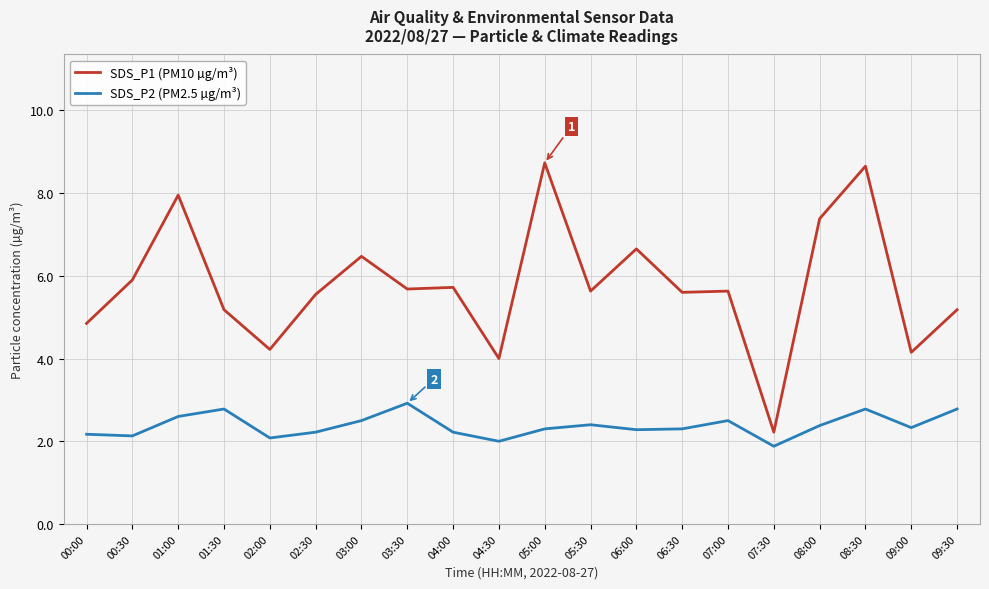

True or false: SDS_P2 (PM2.5 µg/m³) has a value of 1.1 at 07:30.

False